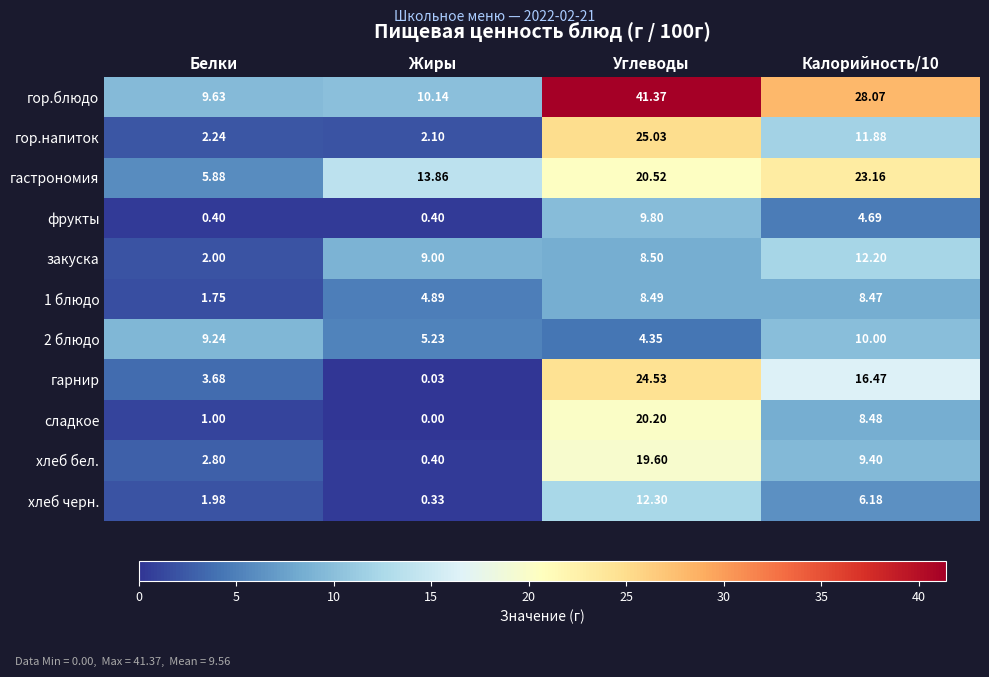

At which label does гастрономия first exceed 20?

Углеводы